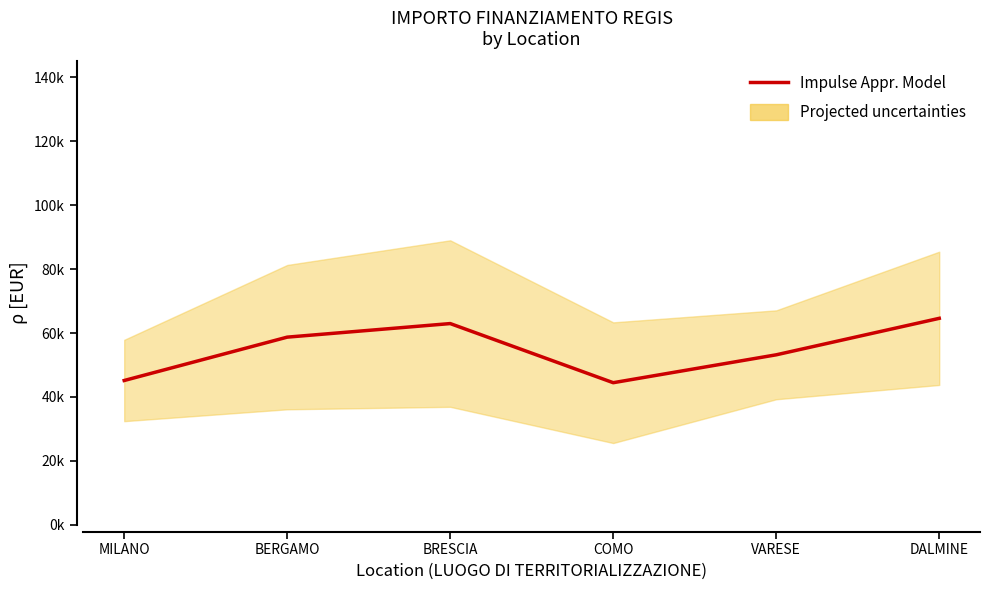

What is the change in value from MILANO to VARESE?

+8044.0